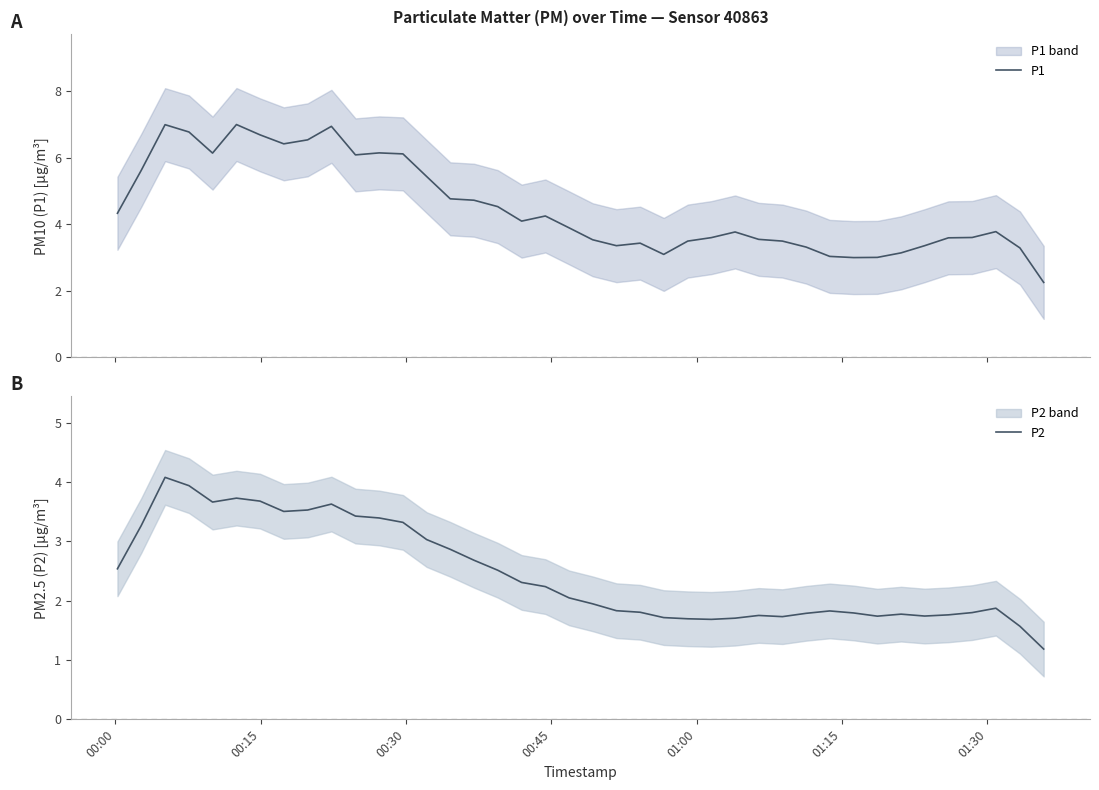

Reading right to left, list all the values displayed in this chart.

P1: 2.3	3.3	3.8	3.6	3.6	3.4	3.1	3.0	3.0	3.0	3.3	3.5	3.5	3.8	3.6	3.5	3.1	3.4	3.4	3.5	3.9	4.2	4.1	4.5	4.7	4.8	5.4	6.1	6.1	6.1	6.9	6.5	6.4	6.7	7.0	6.1	6.8	7.0	5.6	4.3
P2: 1.2	1.6	1.9	1.8	1.8	1.7	1.8	1.7	1.8	1.8	1.8	1.7	1.8	1.7	1.7	1.7	1.7	1.8	1.8	1.9	2.0	2.2	2.3	2.5	2.7	2.9	3.0	3.3	3.4	3.4	3.6	3.5	3.5	3.7	3.7	3.7	3.9	4.1	3.3	2.5